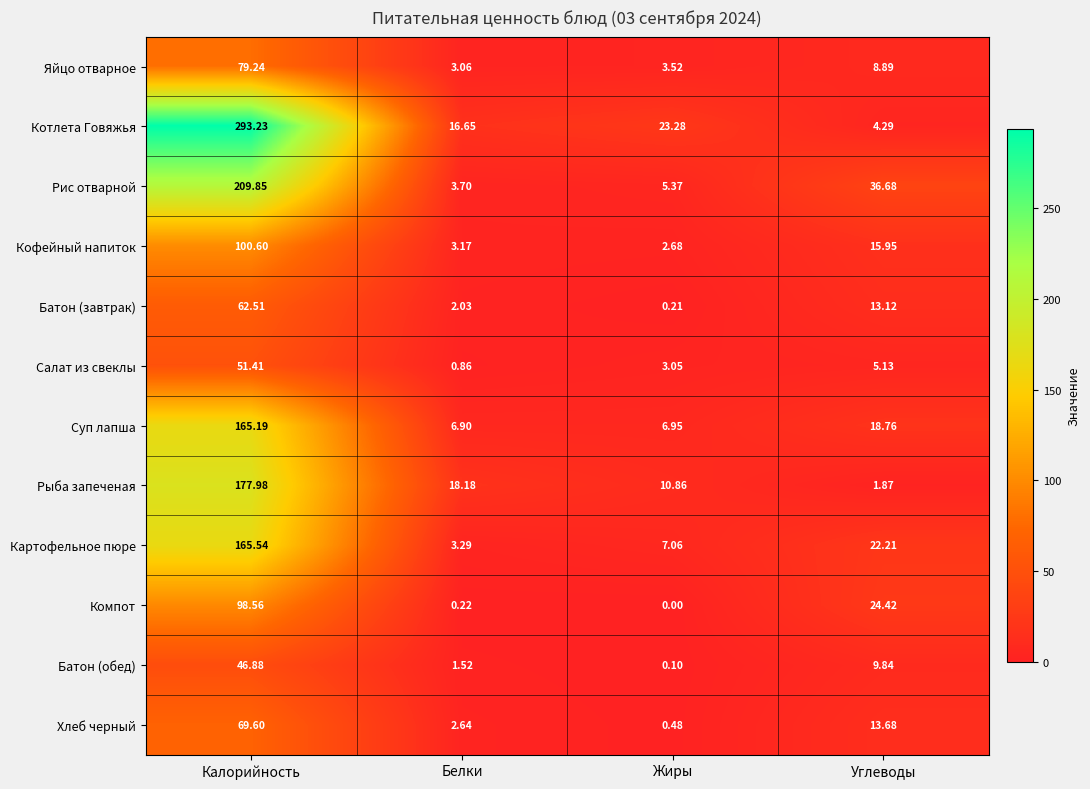

How many data points does each series have?

4